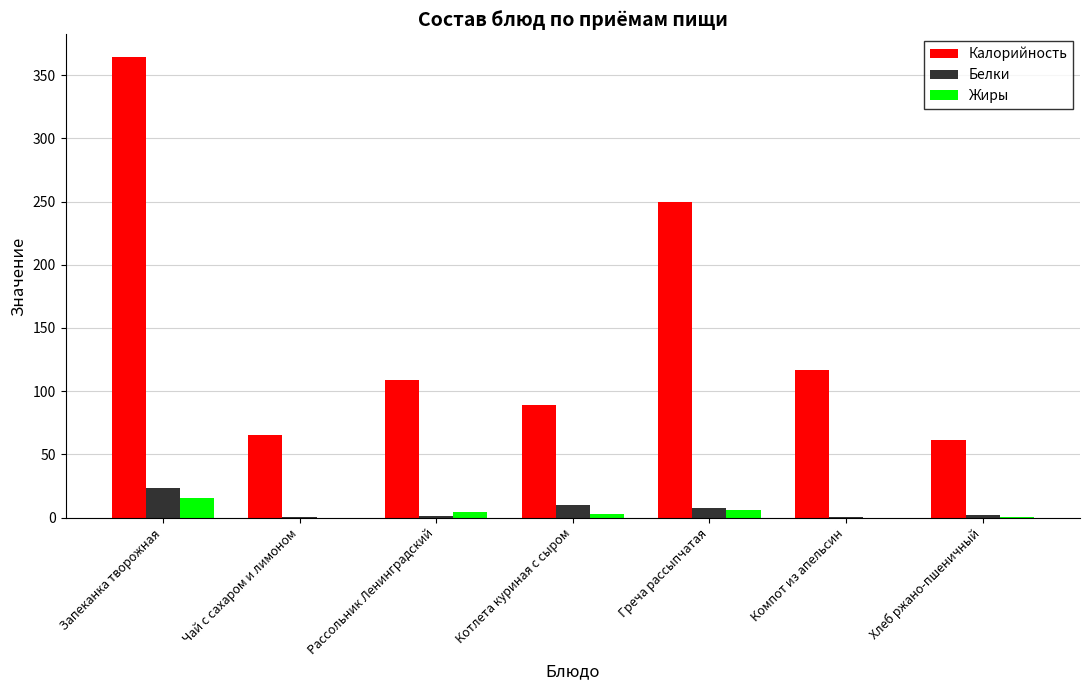

The Калорийность series shows 95.8 at Чай с сахаром и лимоном. True or false?

False